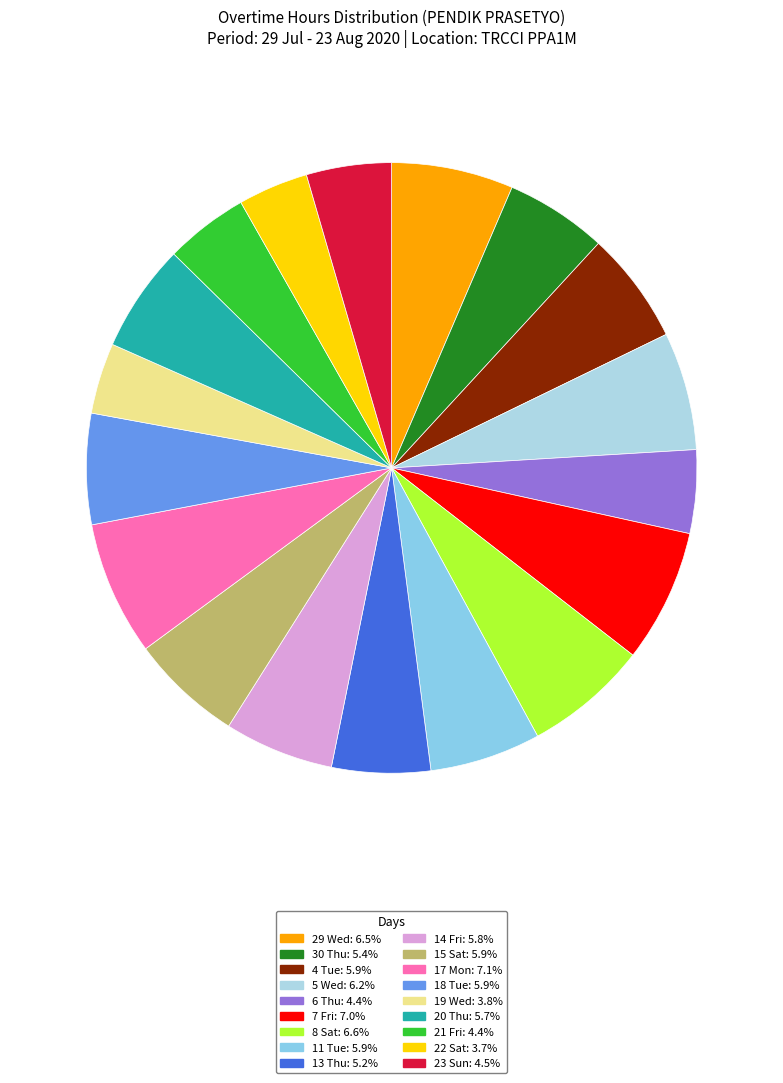

Count the number of slices in the pie.

18